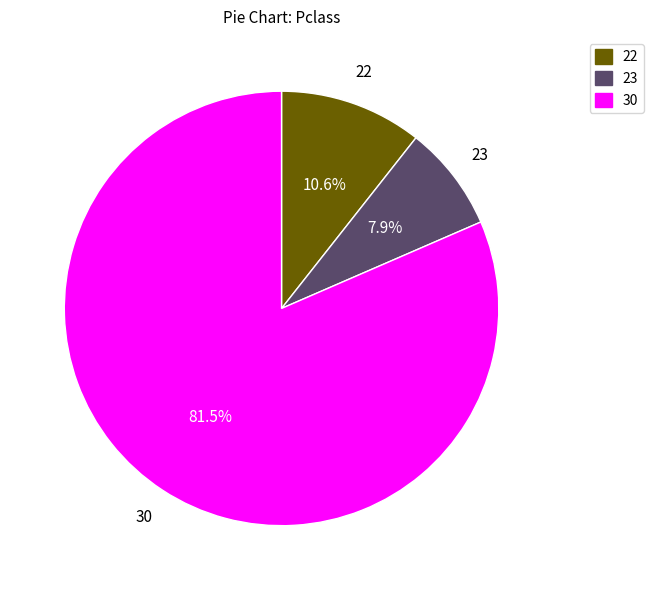

Is there a majority slice in this chart?

Yes